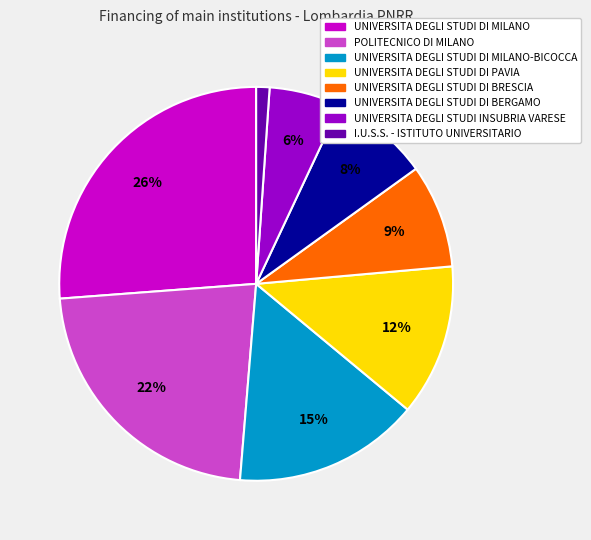

How many slices are in this pie chart?

8